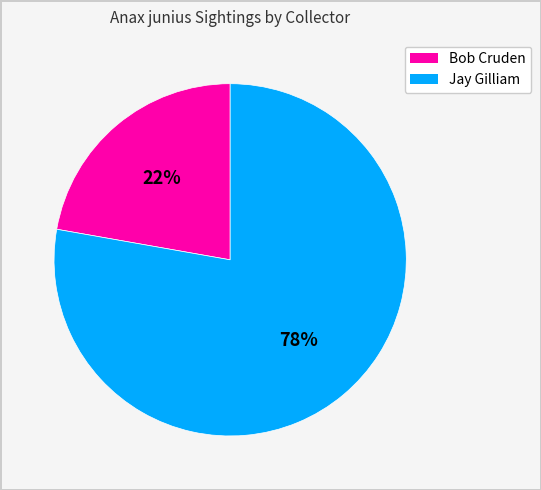

To the nearest percent, what is the average slice percentage?

50%